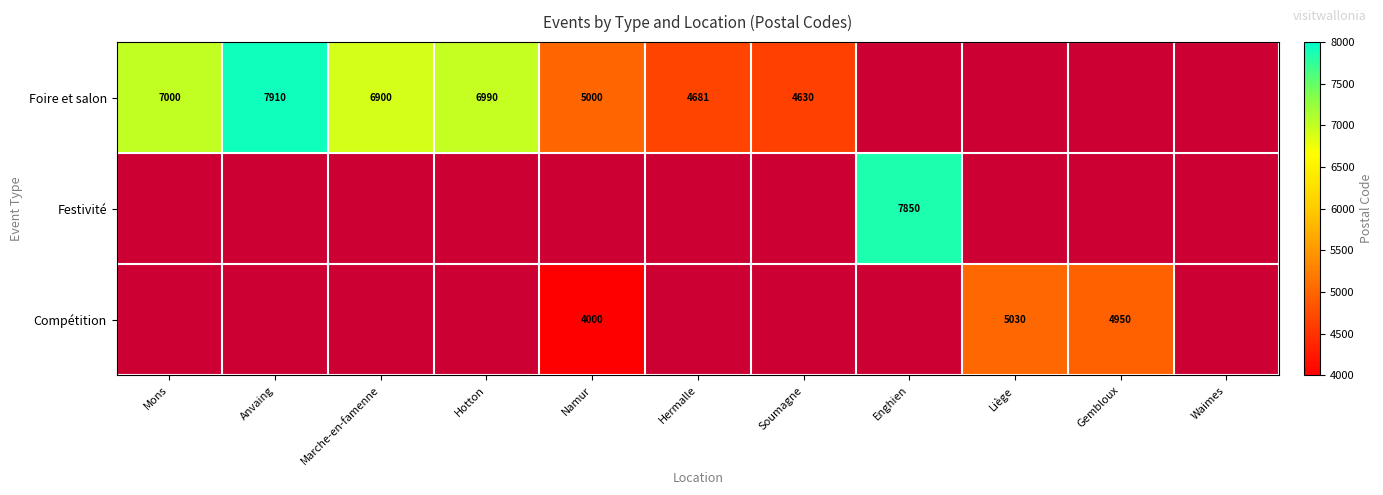

What is the spread (max minus min) of values at Namur?

1000.0